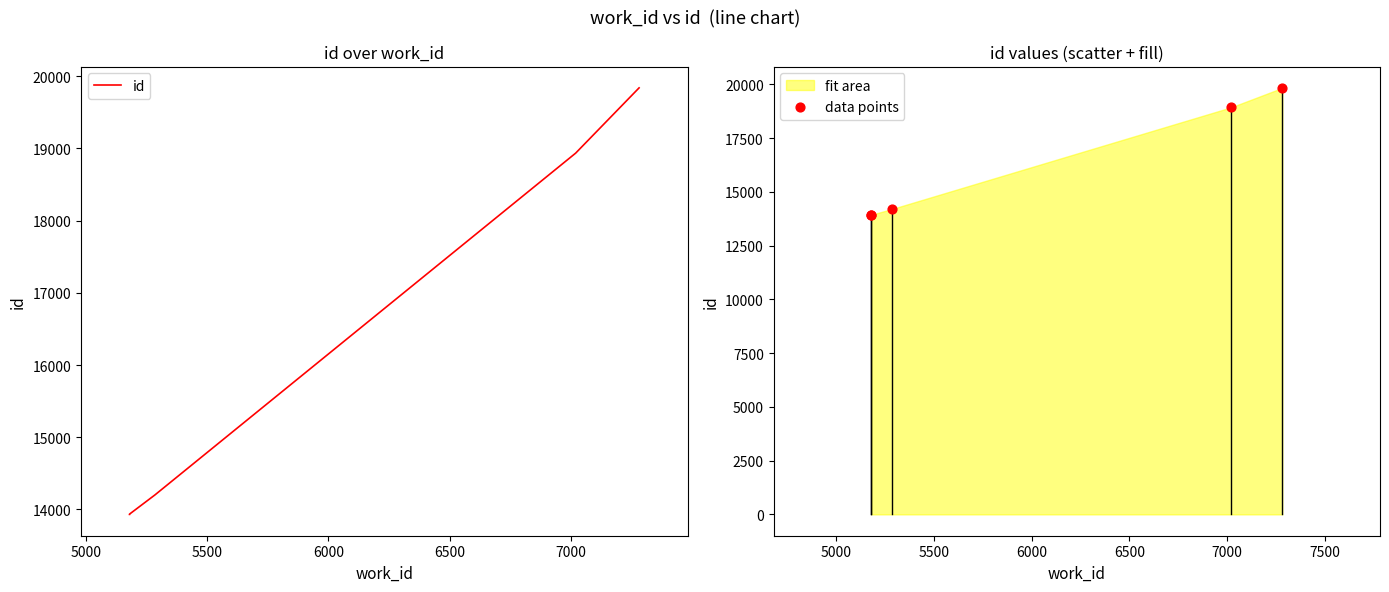

Which series has the largest total across all categories?

id